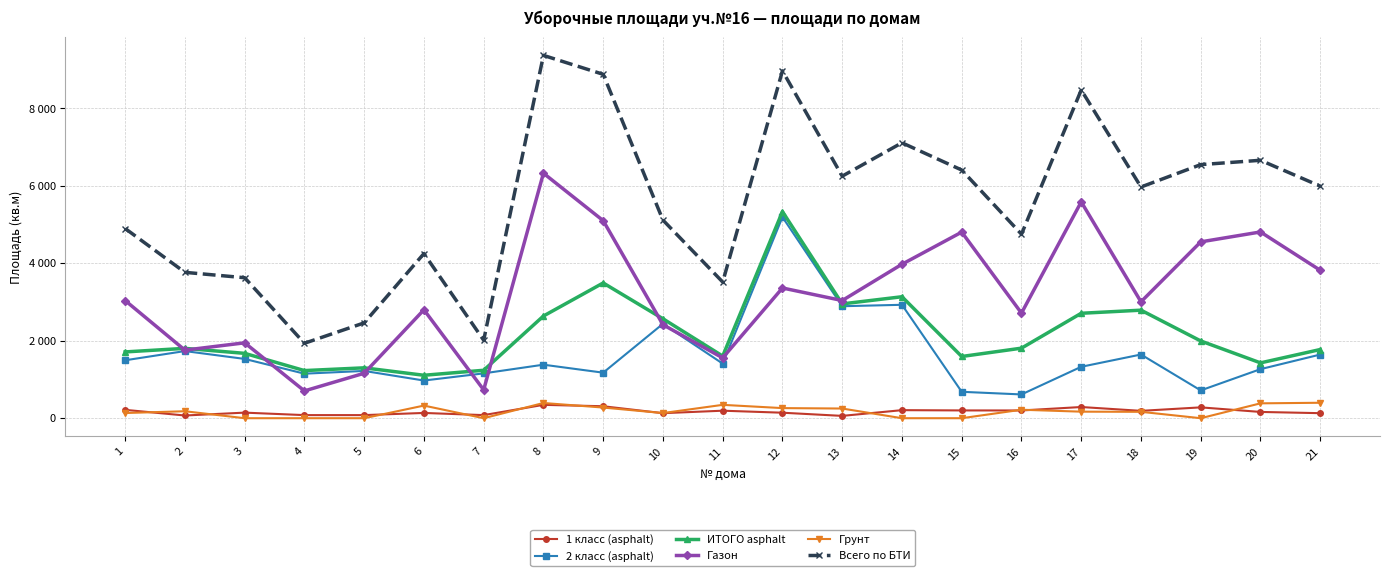

Reading left to right, list all the values displayed in this chart.

1 класс (asphalt): 1=216	2=70	3=144	4=80	5=80	6=136	7=80	8=345	9=309	10=130	11=194	12=142	13=60	14=208	15=201	16=200	17=289	18=190	19=280	20=162	21=130
2 класс (asphalt): 1=1496	2=1734	3=1531	4=1150	5=1221	6=973	7=1158	8=1382	9=1176	10=2438	11=1410	12=5194	13=2892	14=2929	15=682	16=614	17=1328	18=1645	19=718	20=1267	21=1644
ИТОГО asphalt: 1=1712	2=1804	3=1675	4=1230	5=1301	6=1109	7=1238	8=2639	9=3493	10=2568	11=1604	12=5336	13=2952	14=3137	15=1594	16=1809	17=2710	18=2790	19=1995	20=1429	21=1774
Газон: 1=3039	2=1758	3=1947	4=705	5=1161	6=2800	7=732	8=6327	9=5102	10=2415	11=1558	12=3363	13=3039	14=3976	15=4806	16=2714	17=5587	18=3006	19=4554	20=4810	21=3820
Грунт: 1=134	2=180	3=0	4=0	5=0	6=326	7=0	8=393	9=275	10=133	11=345	12=261	13=250	14=0	15=0	16=219	17=169	18=165	19=0	20=384	21=399
Всего по БТИ: 1=4899	2=3767	3=3628	4=1935	5=2462	6=4252	7=2014	8=9370	9=8881	10=5116	11=3517	12=8970	13=6251	14=7113	15=6409	16=4752	17=8477	18=5971	19=6549	20=6661	21=5993